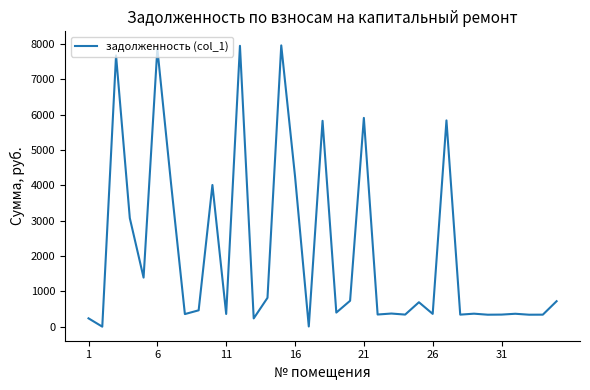

What is the difference between the maximum and minimum values?

7957.2